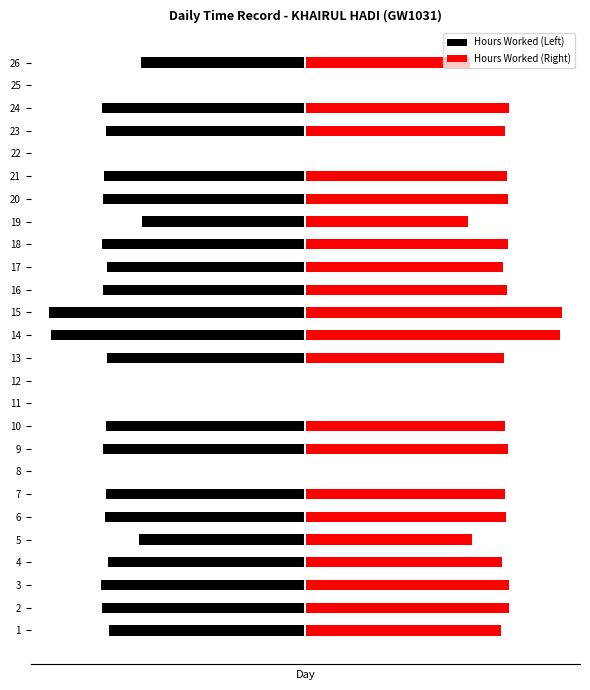

What is the difference between the maximum and minimum values in the Hours Worked (Left) series?

14.1